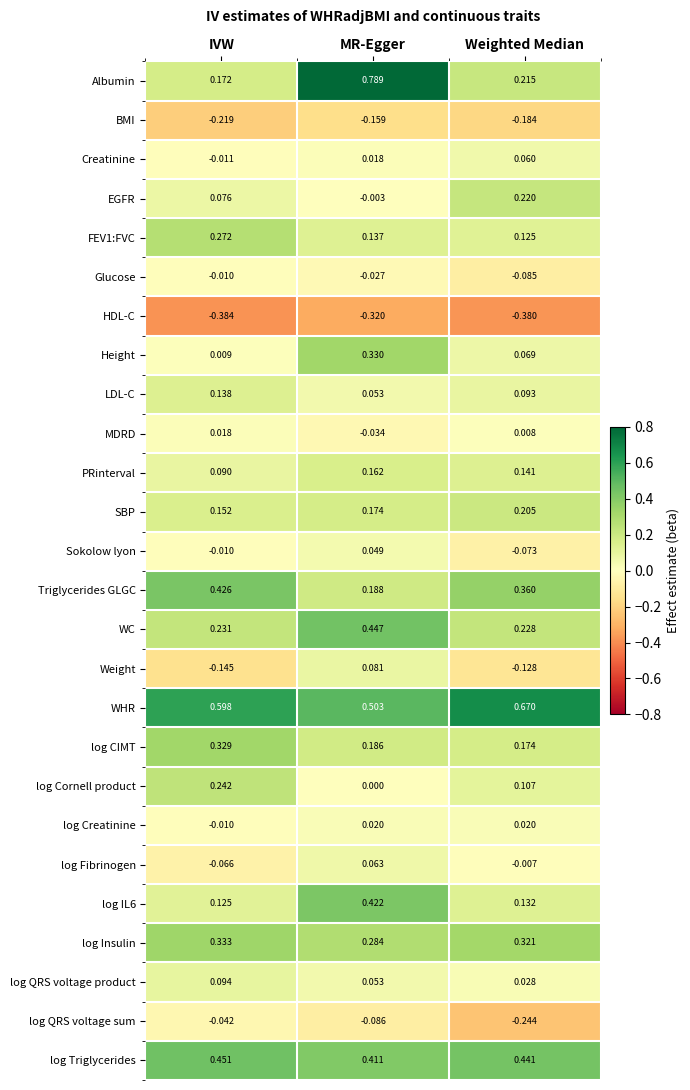

At which label is FEV1:FVC closest to 0?

Weighted Median